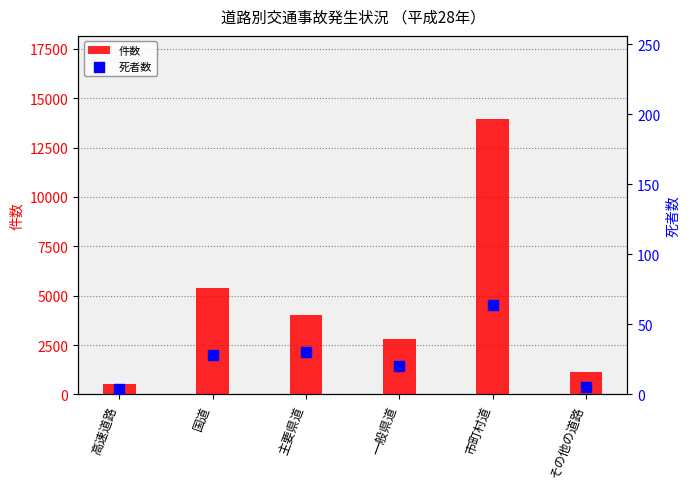

What is the total value across all series at その他の道路?

1136